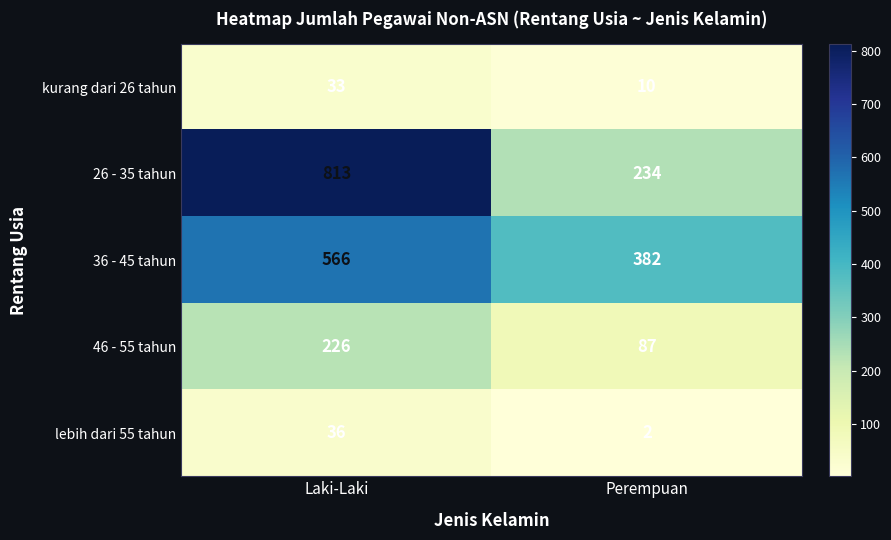

Where is kurang dari 26 tahun nearest to the value 21?

Perempuan